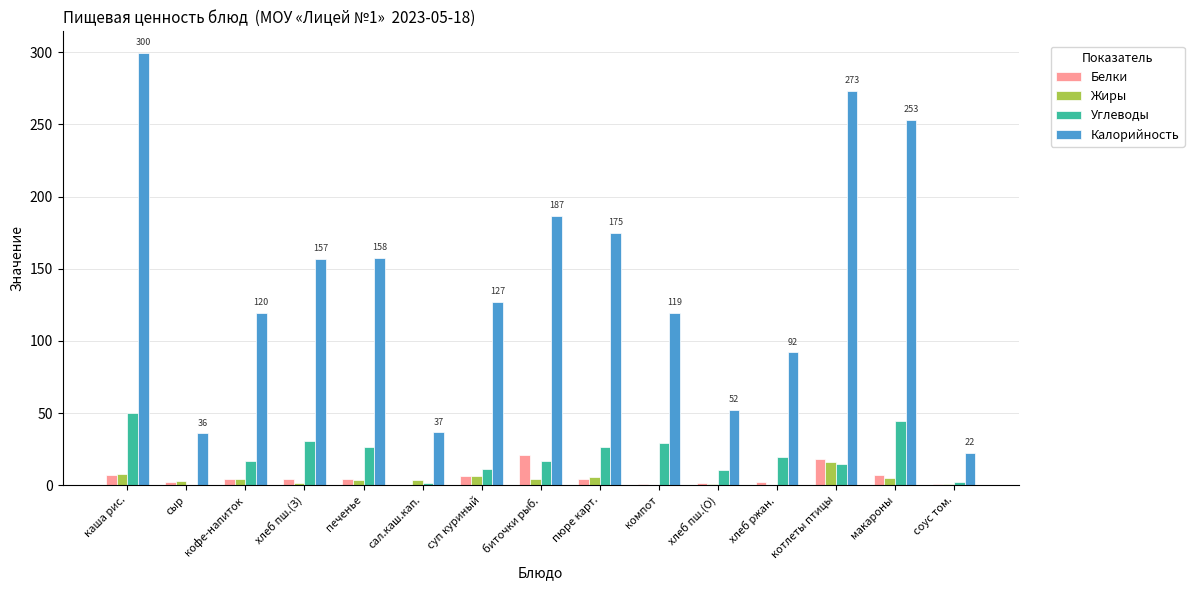

Which series has the largest total across all categories?

Калорийность